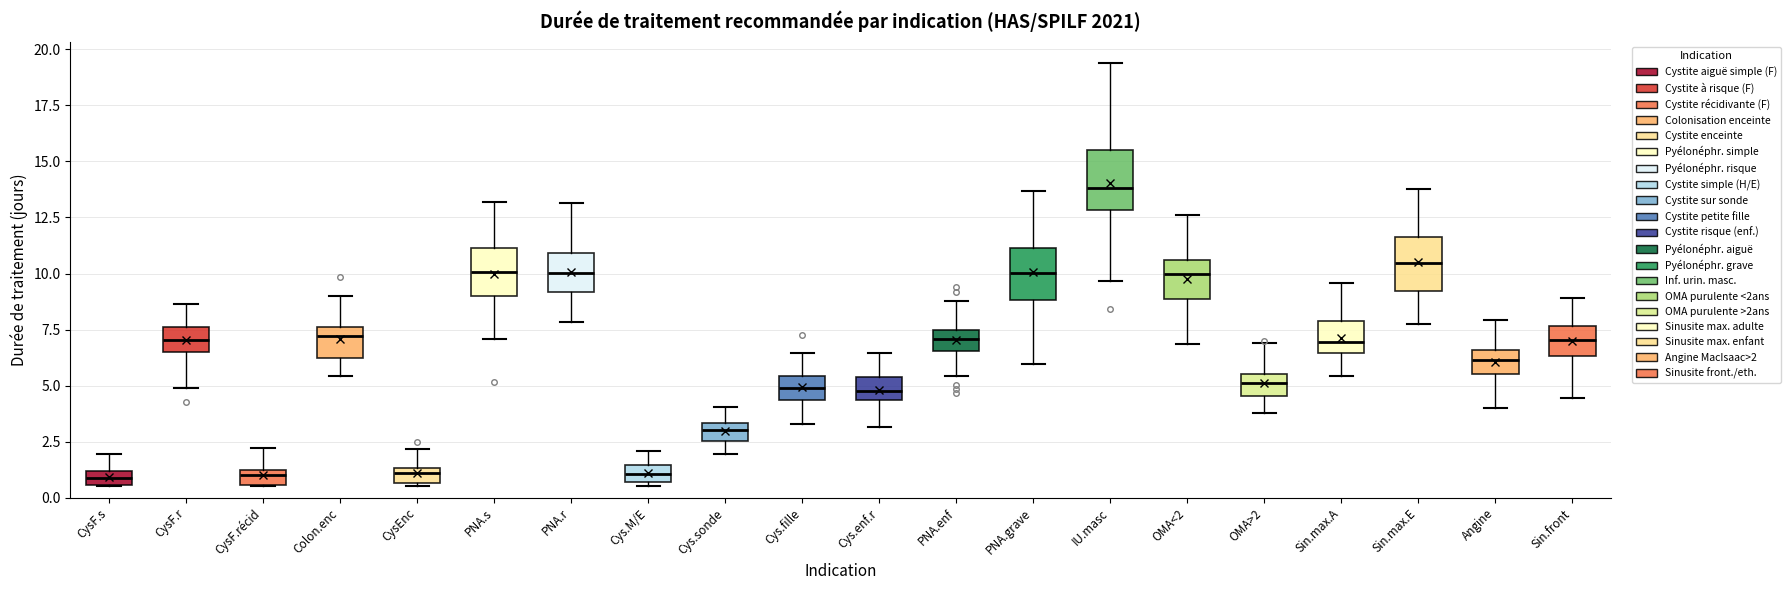

Where does the median line of the box for Sin.max.E sit on the y-axis? The values are not printed on the chart, so give them approximately, as read against the axis.

10.5